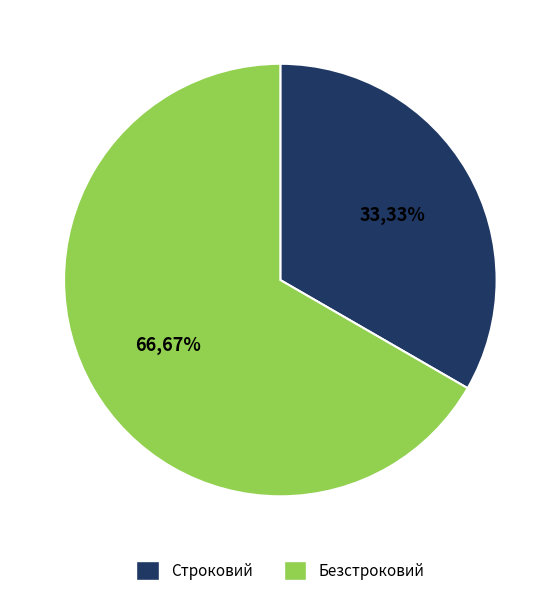

What is the majority slice?

Безстроковий